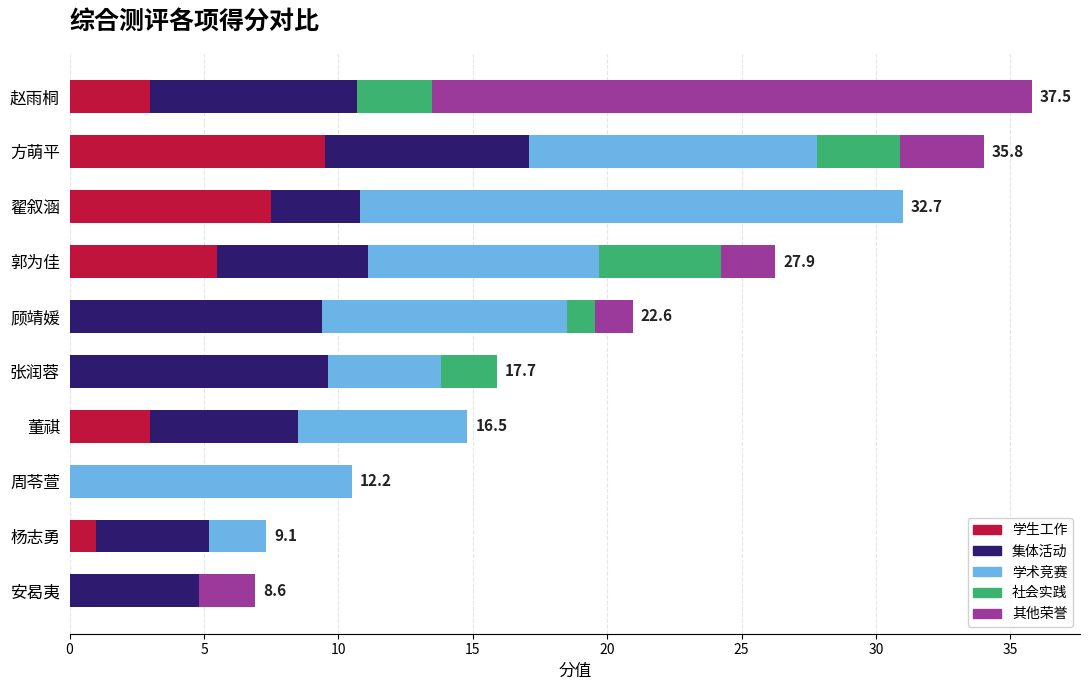

Is it true that 学生工作 equals 0.0 at 张润蓉?

True